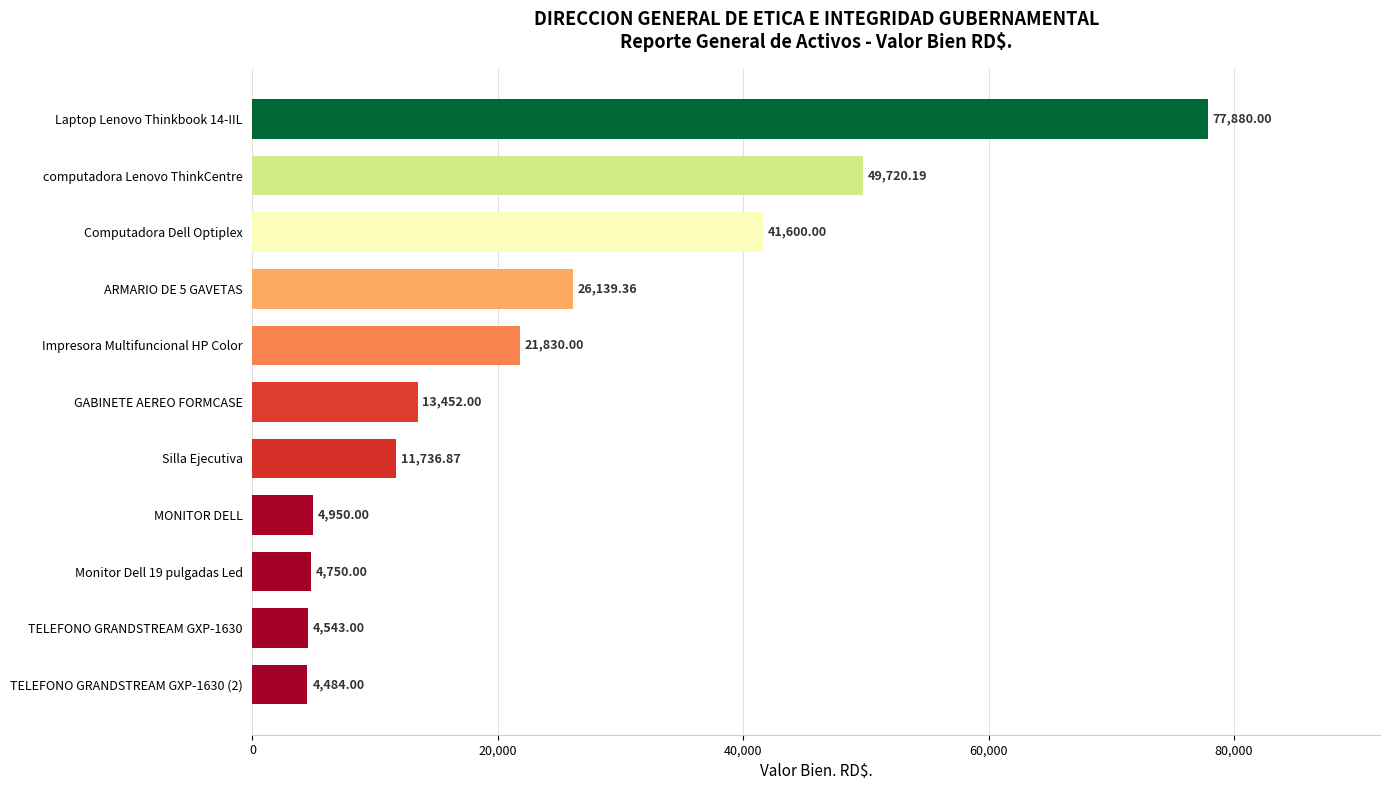

Count the number of categories in the chart.

11